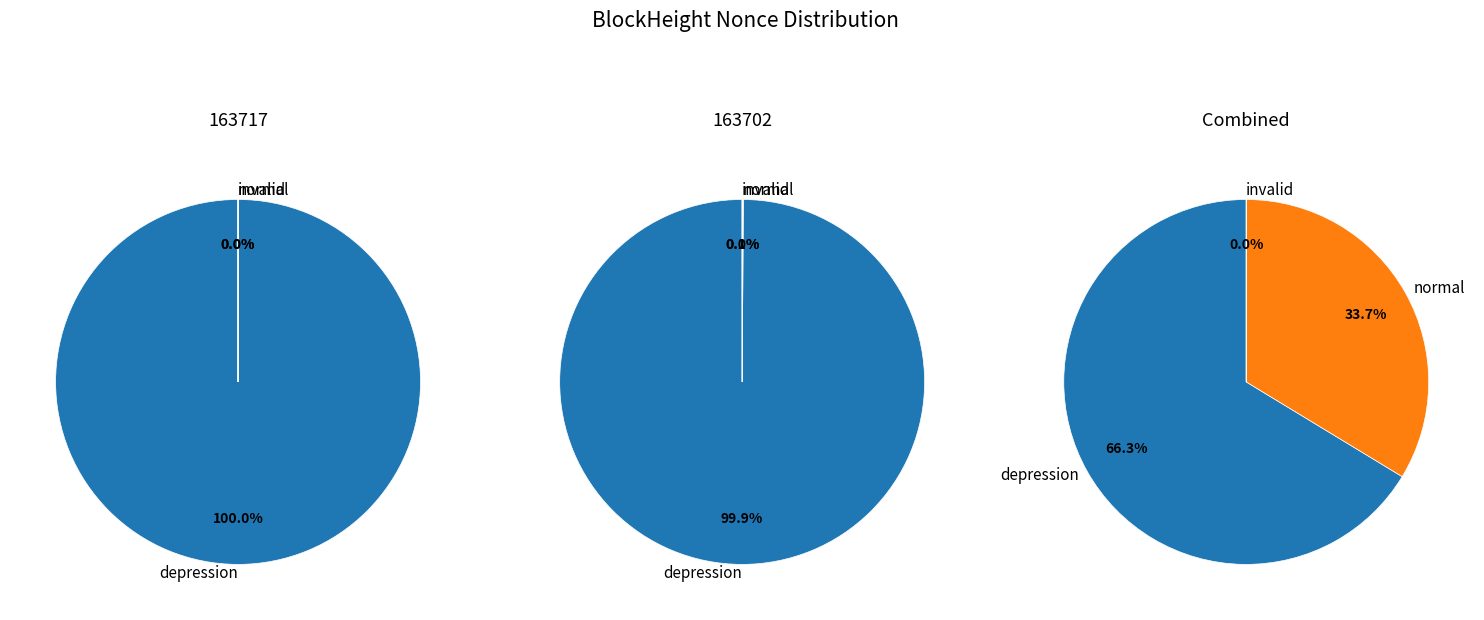

Do 163717 and 163702 together represent more than half of the pie?

Yes